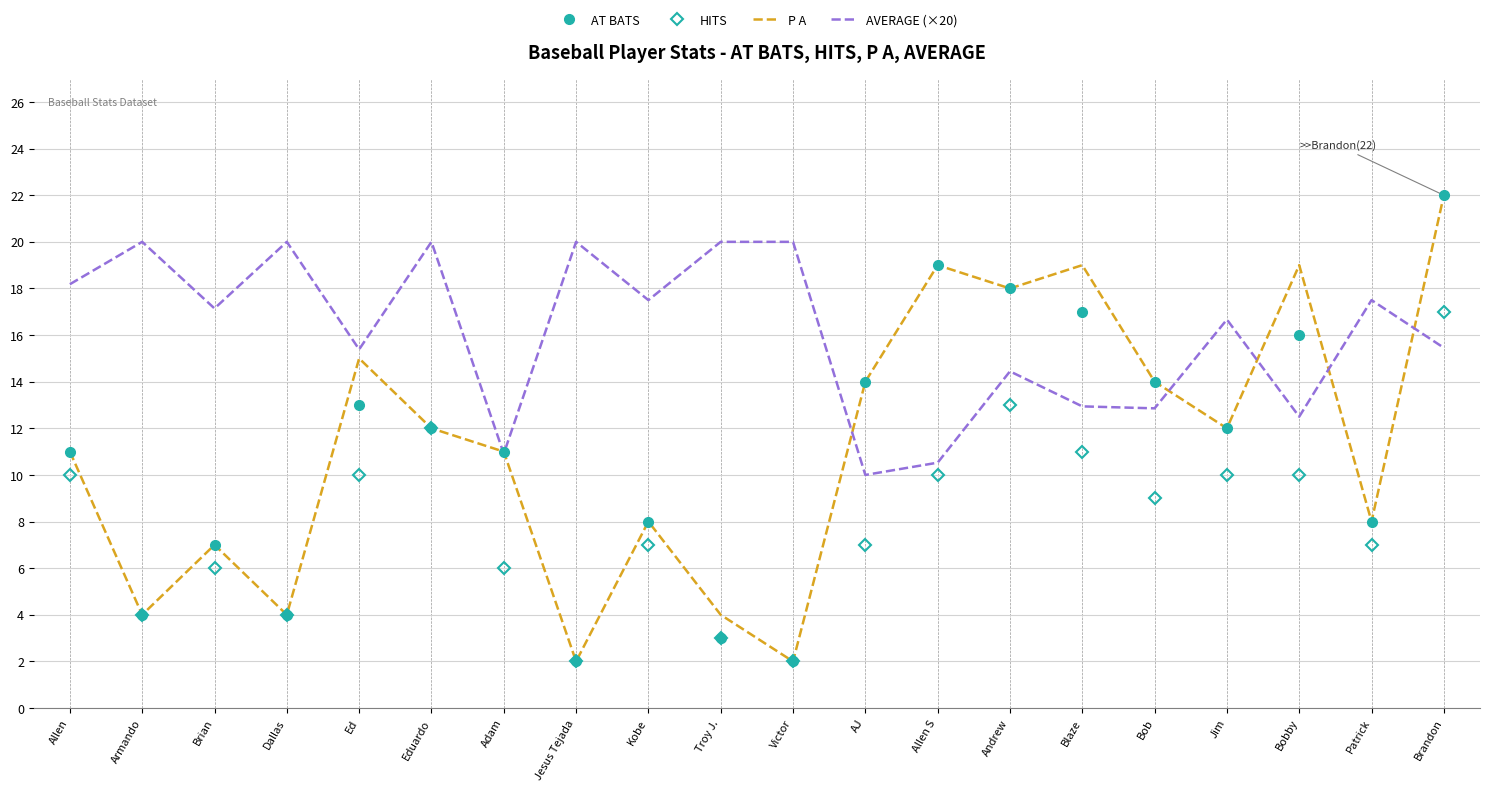

Which category has the highest value across all series?

Brandon